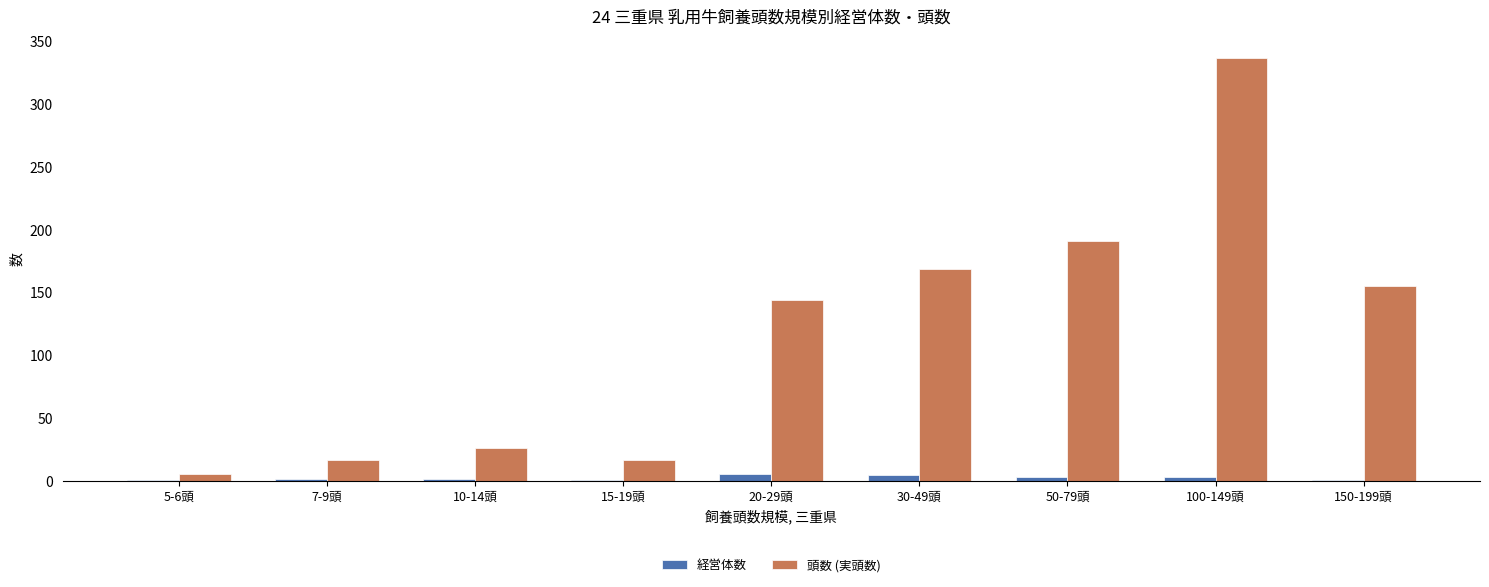

The value of 頭数 (実頭数) at 150-199頭 is 155. True or false?

True